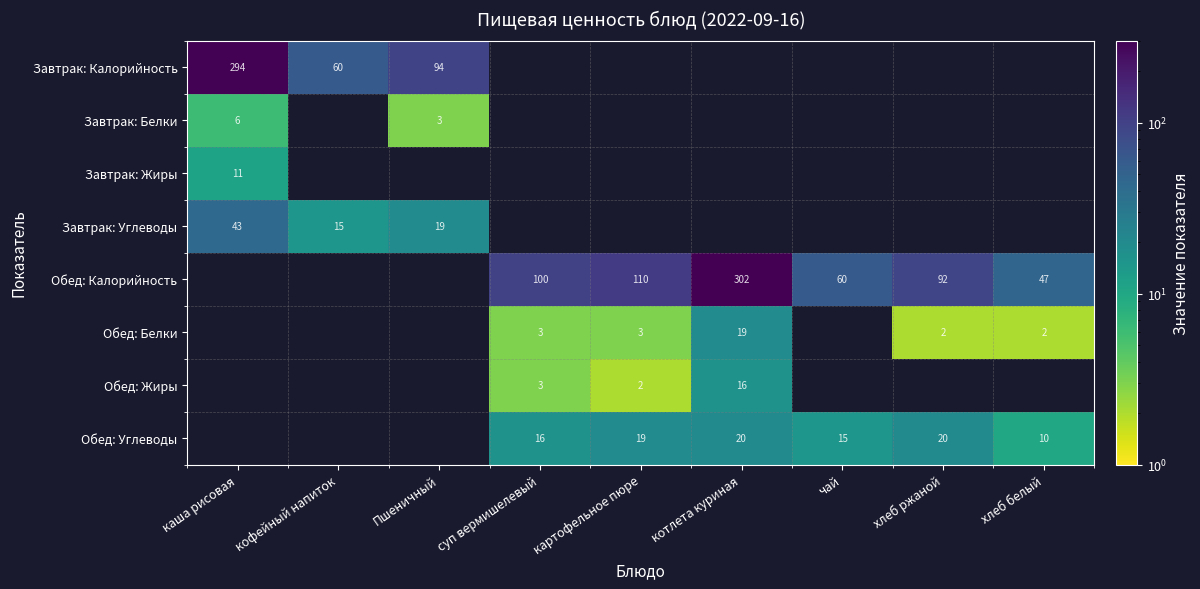

The value of Завтрак: Углеводы at Пшеничный is 6. True or false?

False